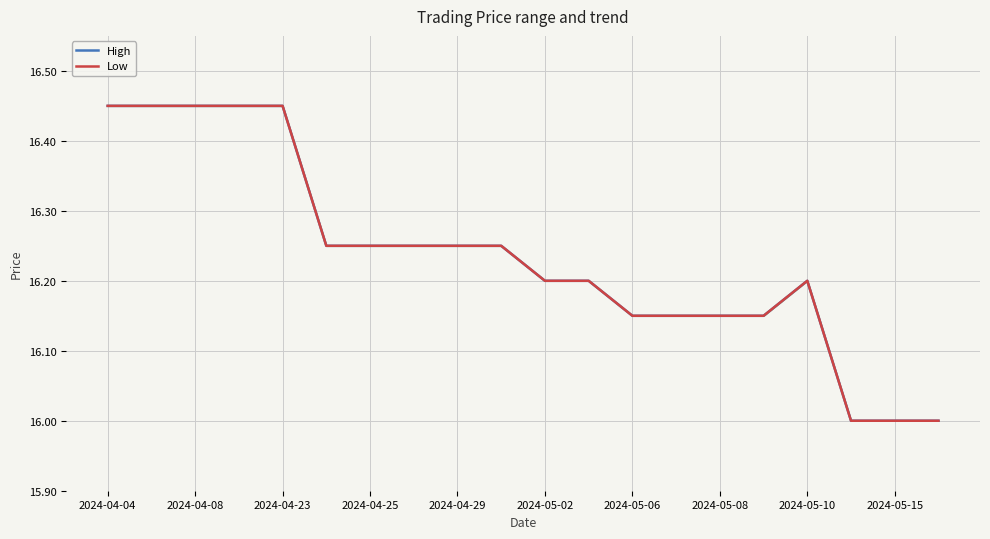

True or false: High and Low intersect in this chart.

False